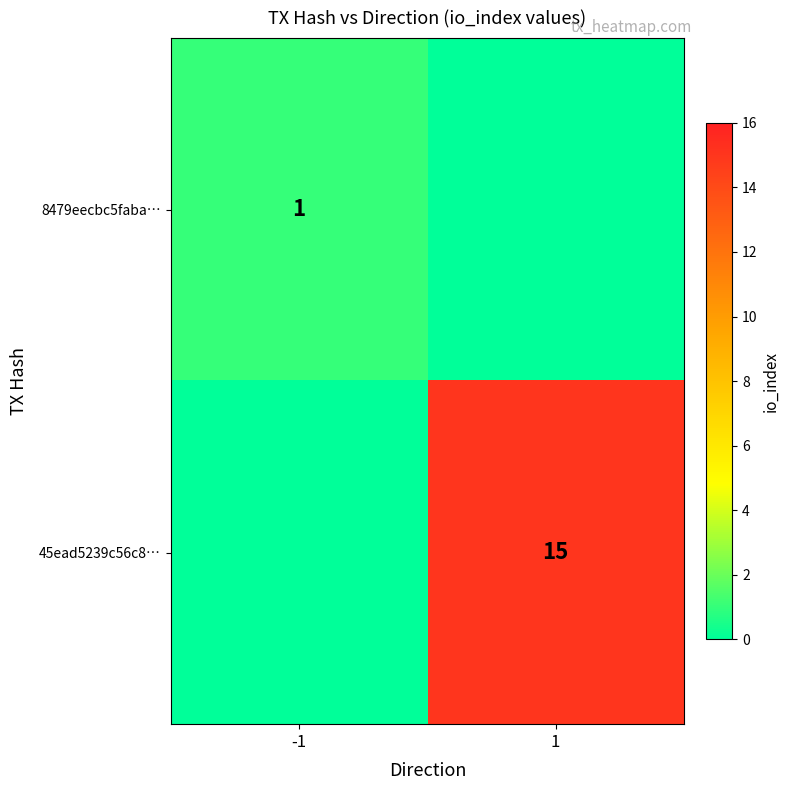

Is it true that 8479eecbc5faba… equals 1 at -1?

True